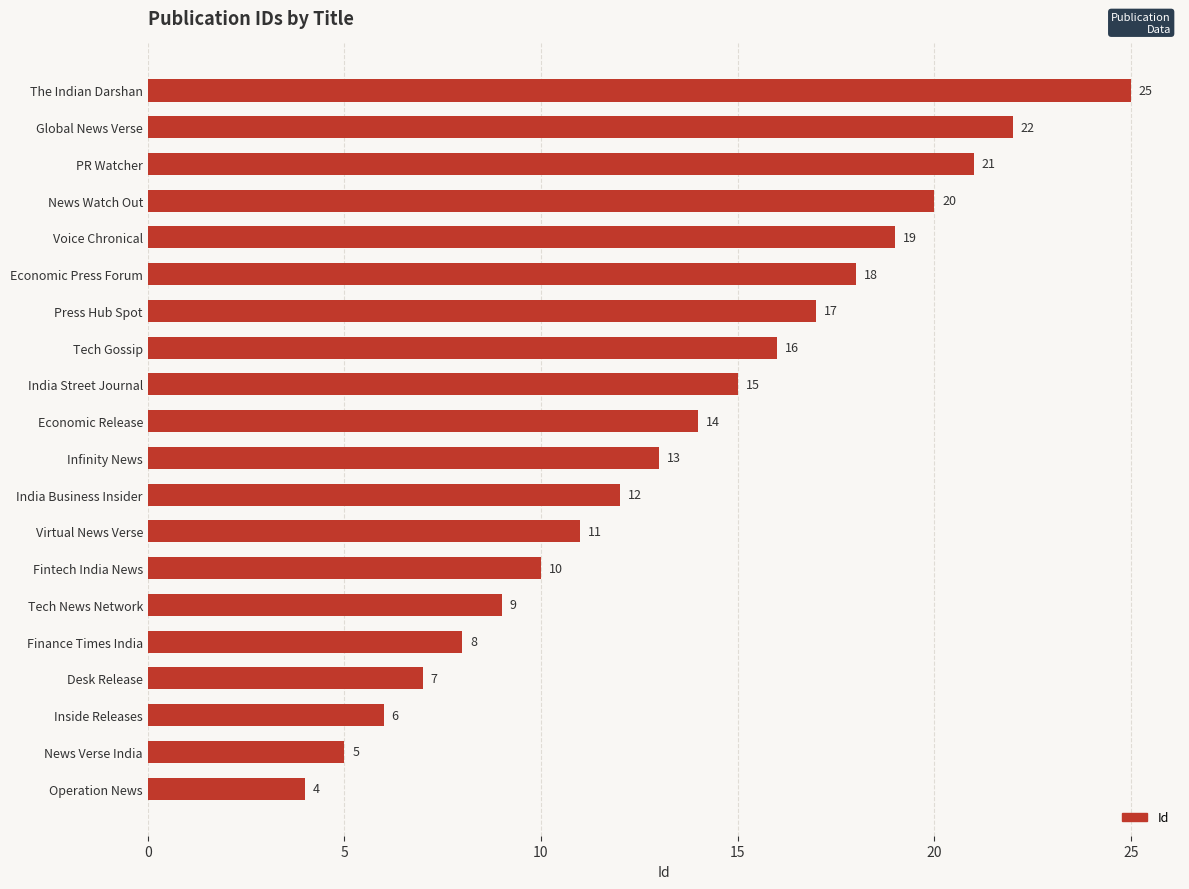

True or false: the data shows 19 at Voice Chronical.

True